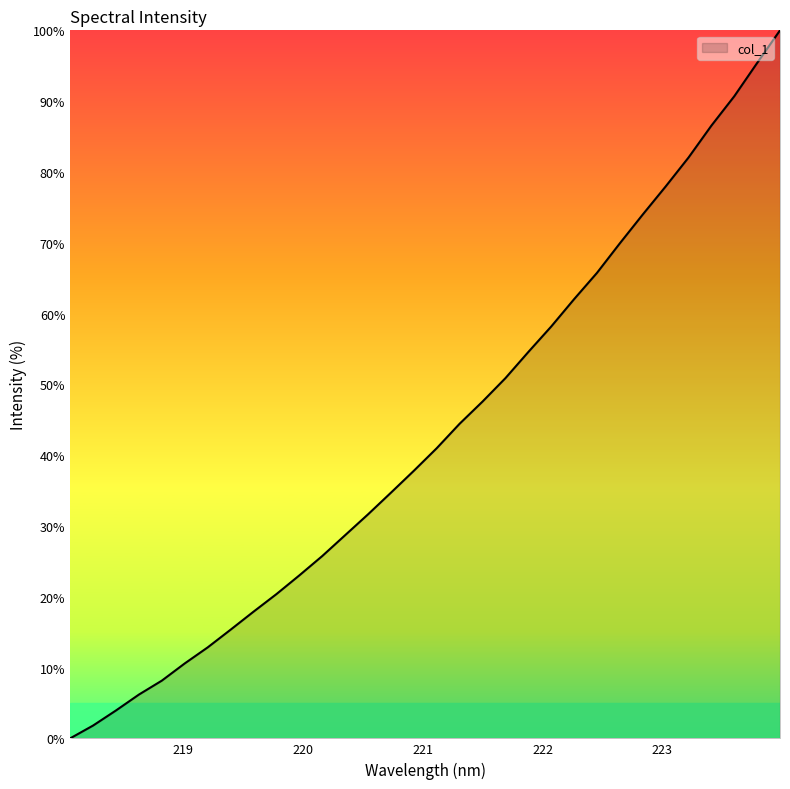

What is the greatest value displayed?

100.0